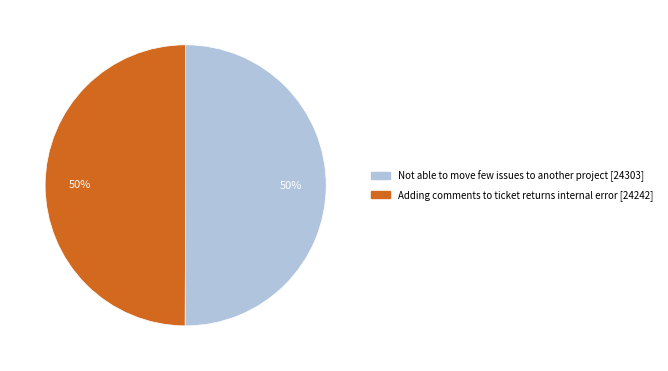

How many slices are in this pie chart?

2